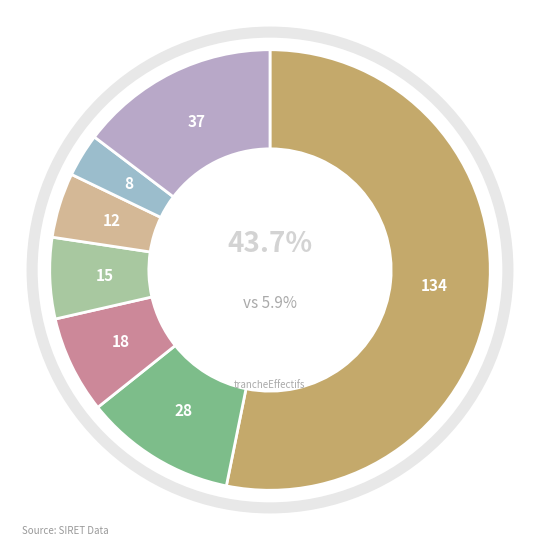

To the nearest percent, what percentage of the pie is Other?

15%